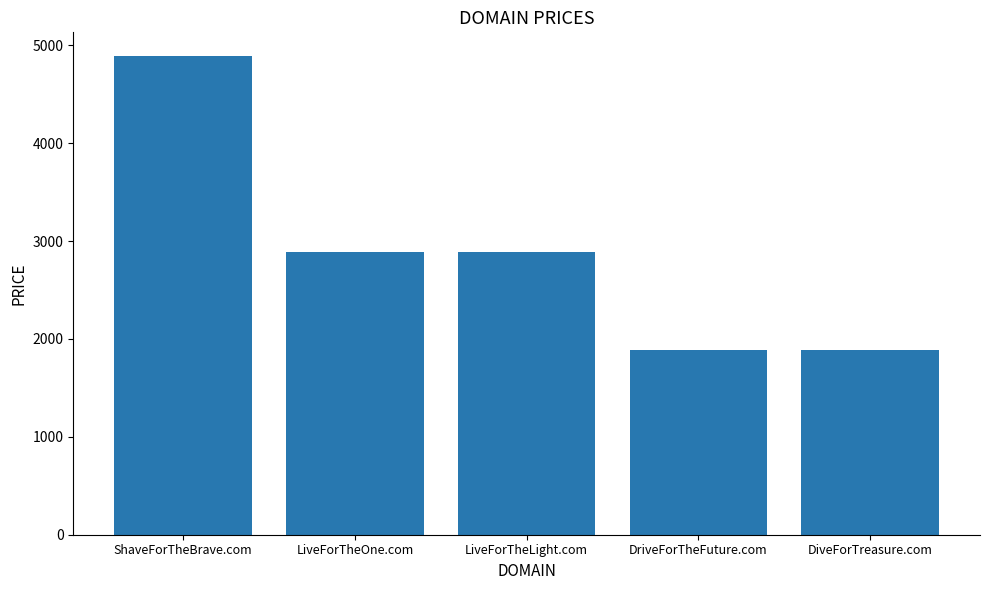

Count the values in the range 1888 to 2888.

4